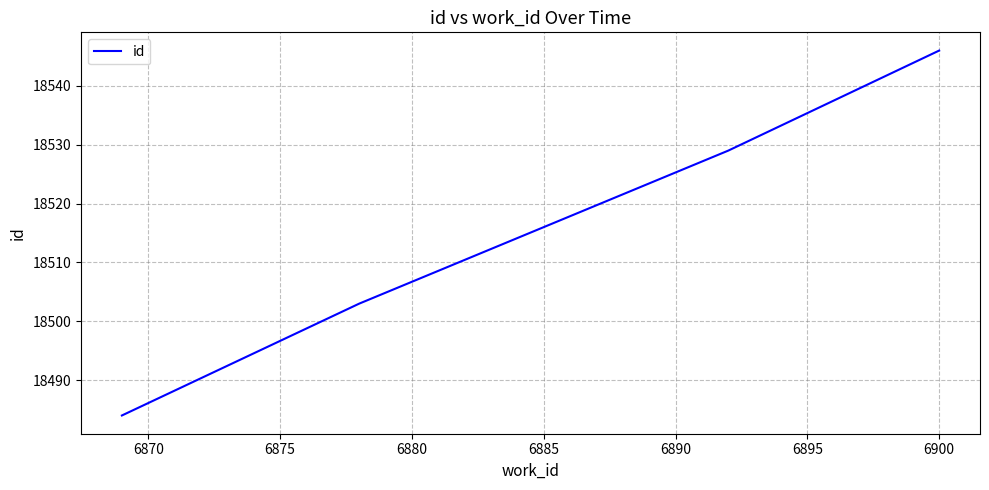

What is the difference between the second highest and second lowest values?

26